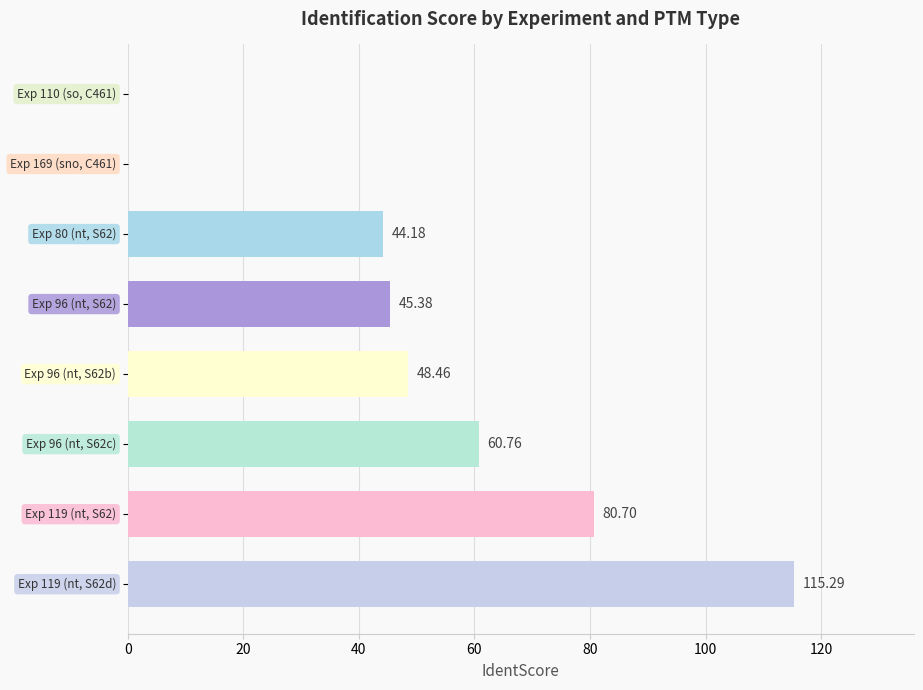

What is the sum of all values?

394.8